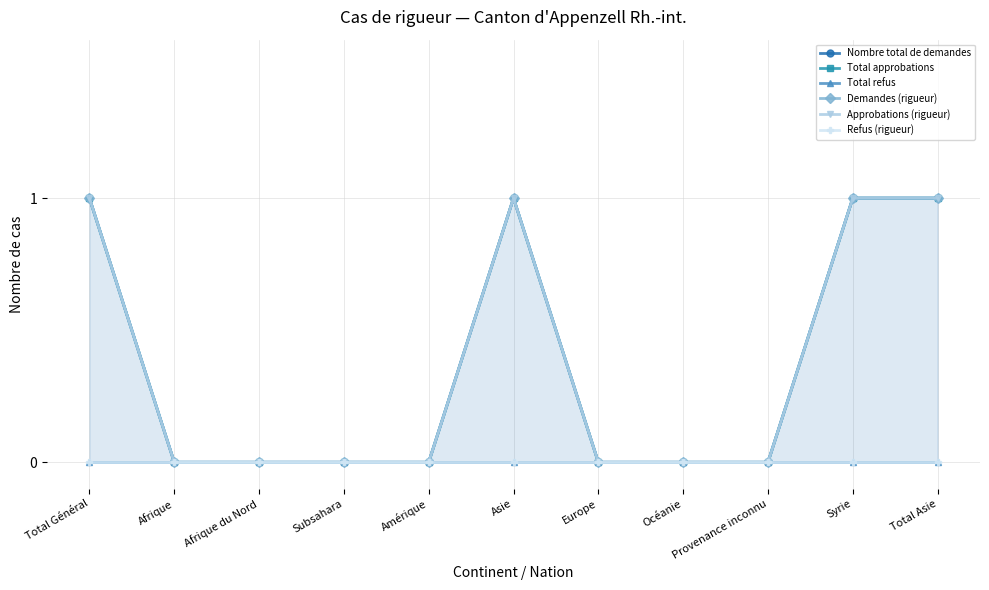

Rank the series at Amérique from lowest to highest value.

Nombre total de demandes, Total approbations, Total refus, Demandes (rigueur), Approbations (rigueur), Refus (rigueur)